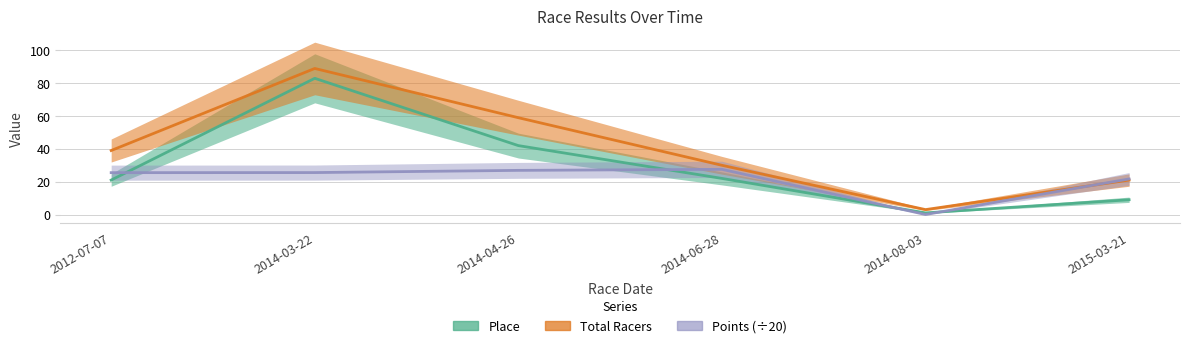

Is the value of Points at 2014-06-28 greater than the value of Total Racers at 2014-03-22?

No